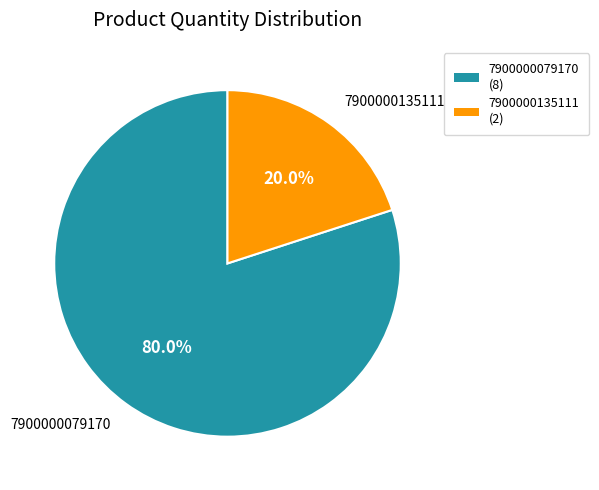

Approximately how many times larger is the value at 7900000079170 compared to 7900000135111?

4.0